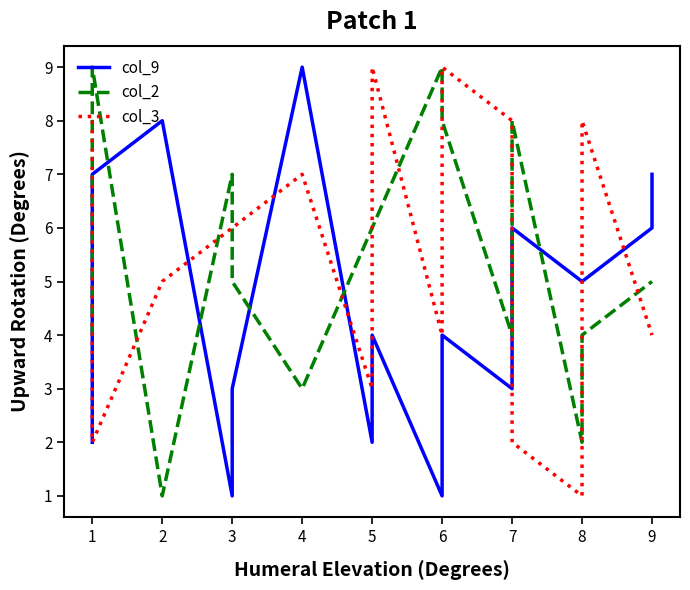

What is the difference between the maximum and second lowest values in the col_3 series?

7